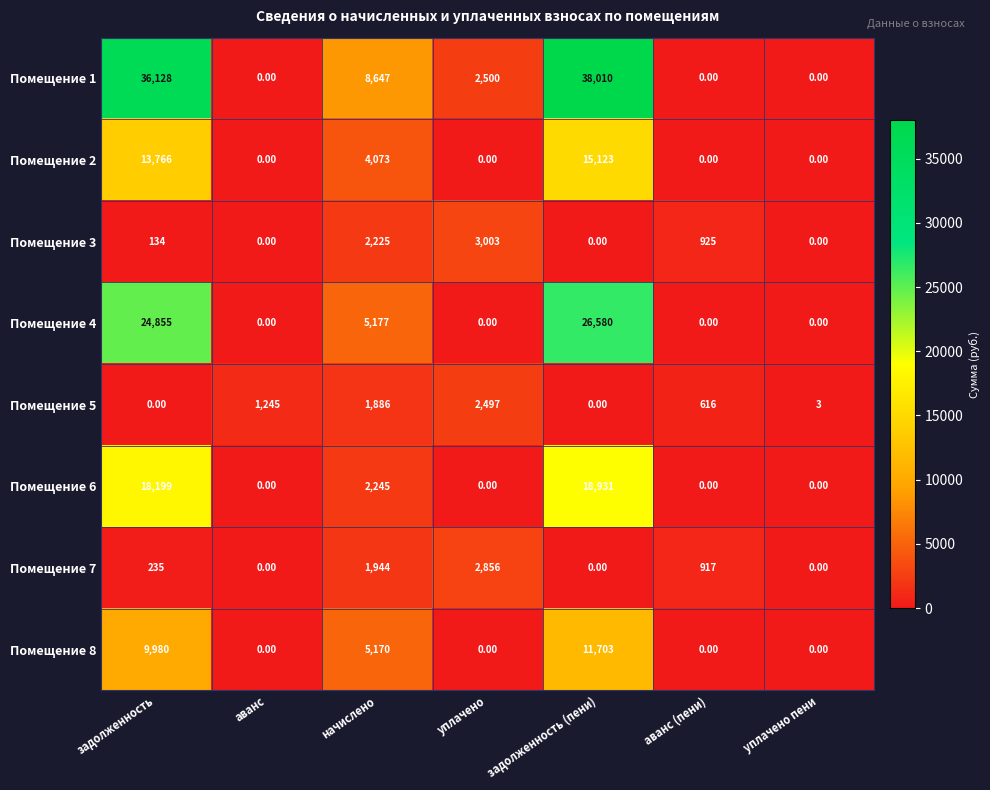

Which category has the highest value across all series?

задолженность (пени)